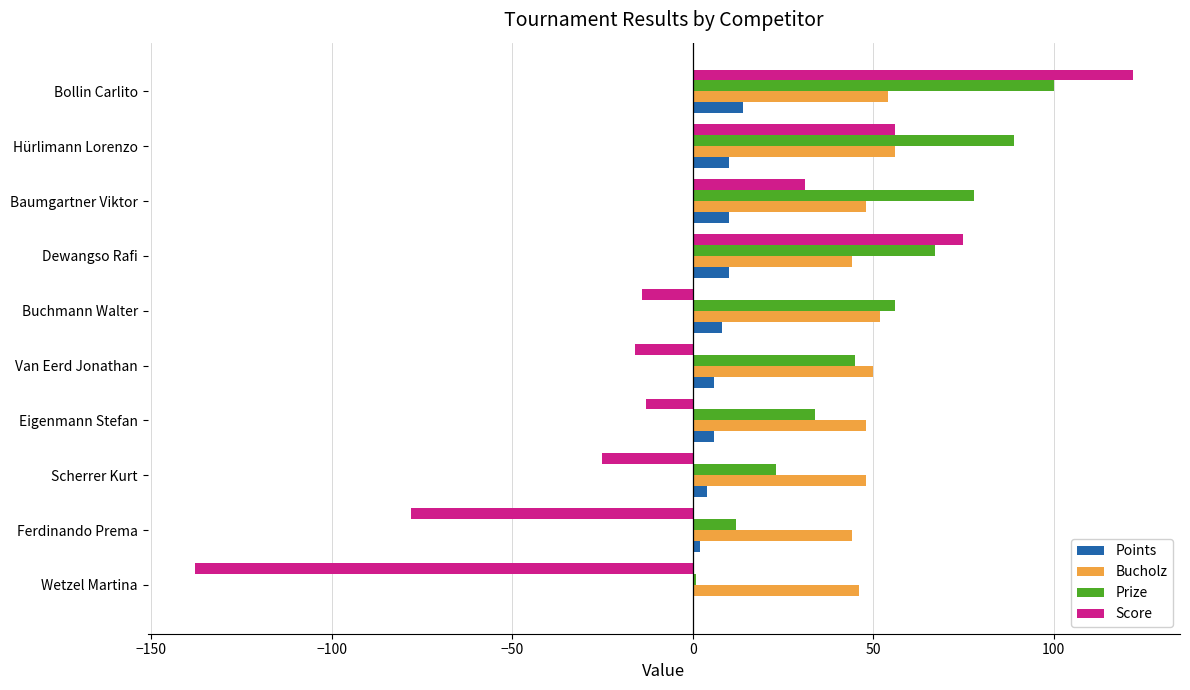

At which category is the sum across all series the highest?

Bollin Carlito